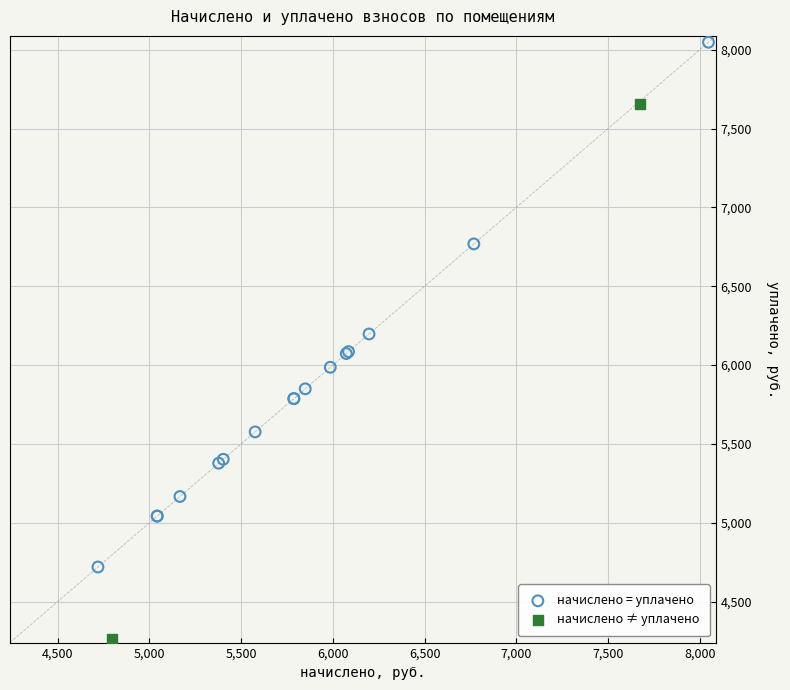

Which series reaches the minimum Y coordinate?

начислено ≠ уплачено